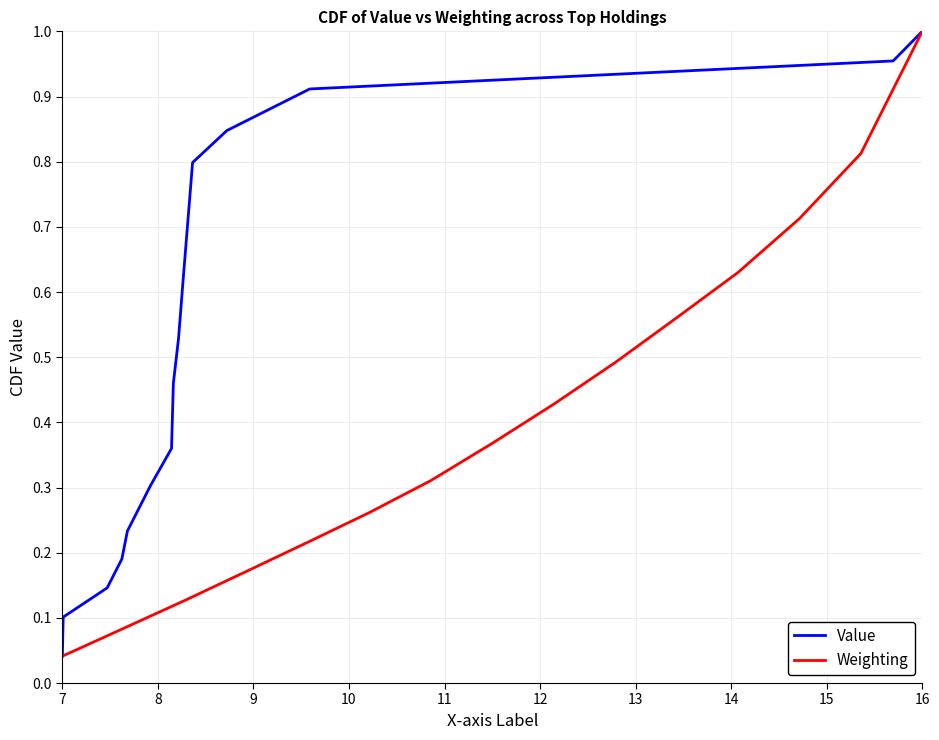

At which label is Value closest to 0?

7